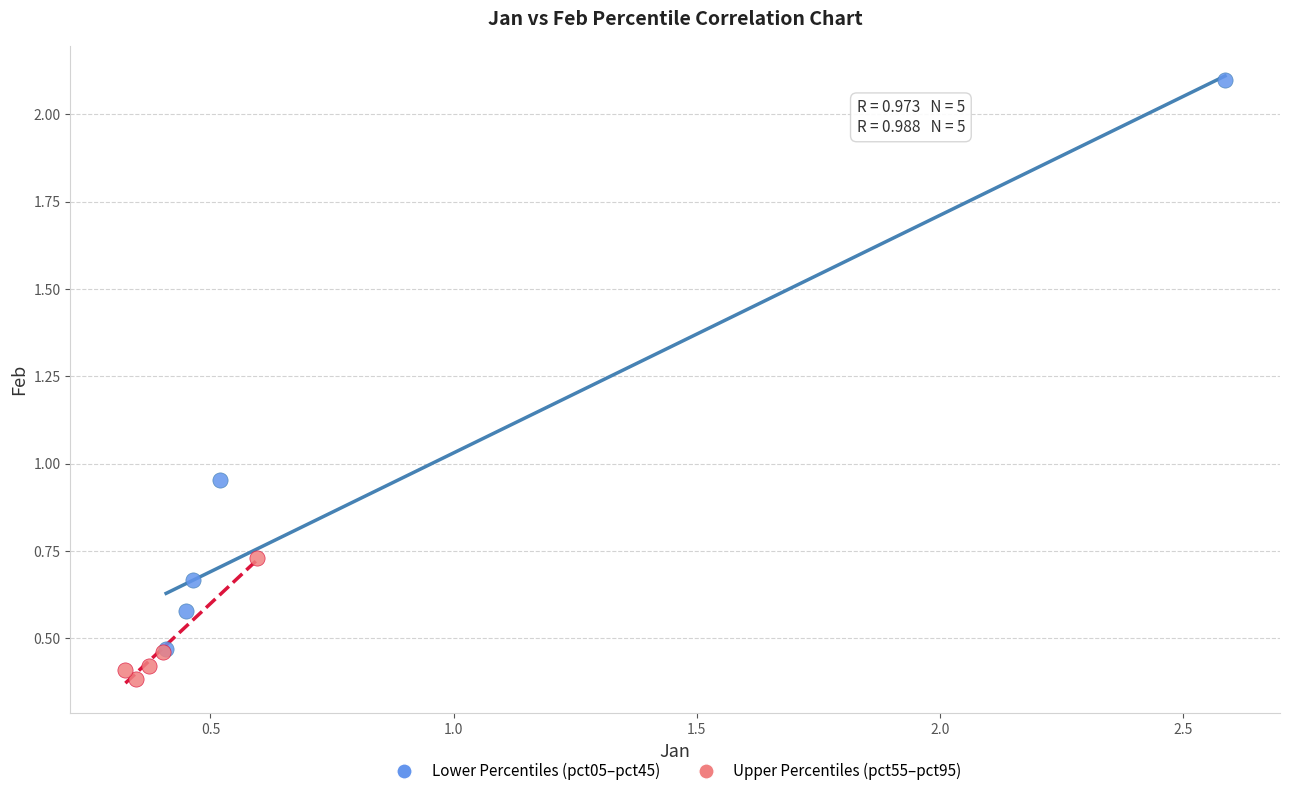

Which series has the widest spread of Y values?

Lower Percentiles (pct05–pct45)